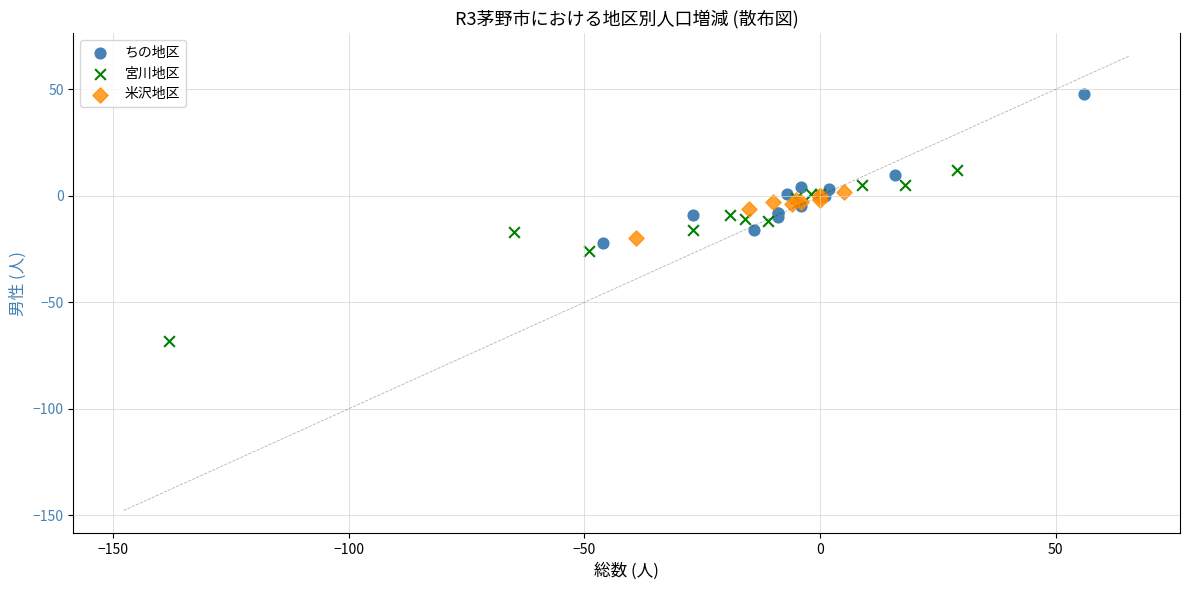

Which series contains the lowest Y value?

宮川地区